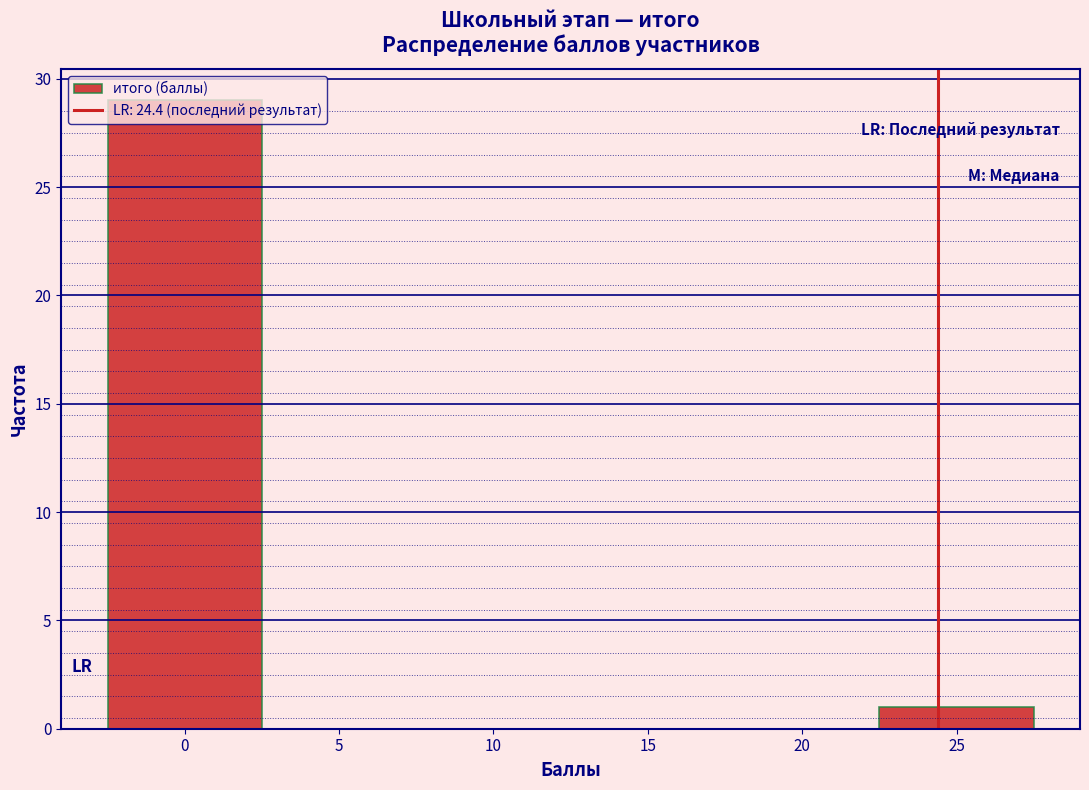

Which range on the x-axis has the tallest bar?

-2.5 to 2.5